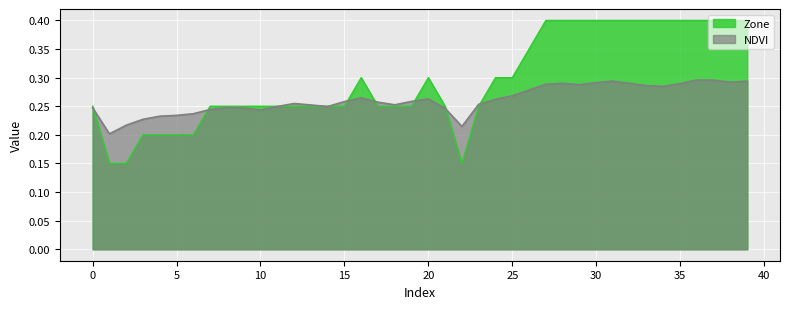

What is the sum of the NDVI values at 35 and 38?

0.6